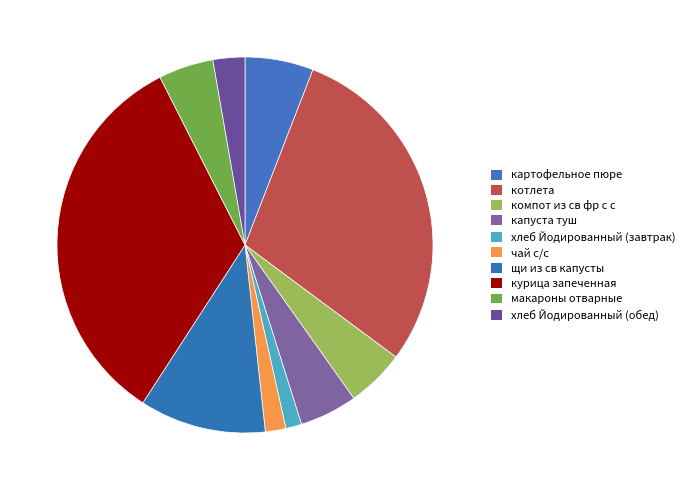

How many segments does this pie chart have?

10